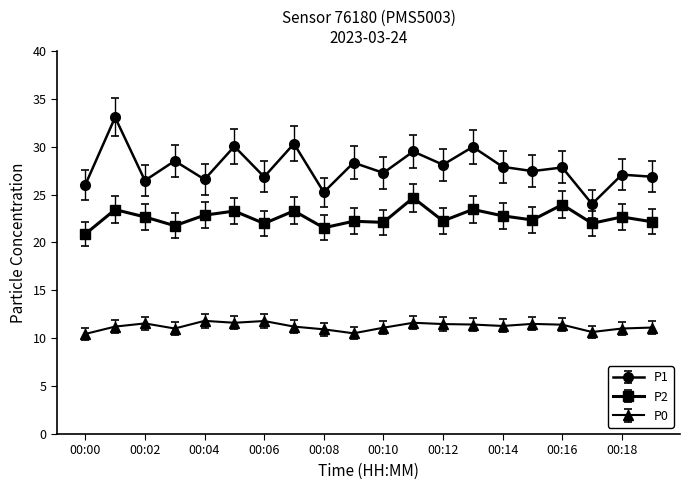

At how many categories does at least one series exceed 16?

20